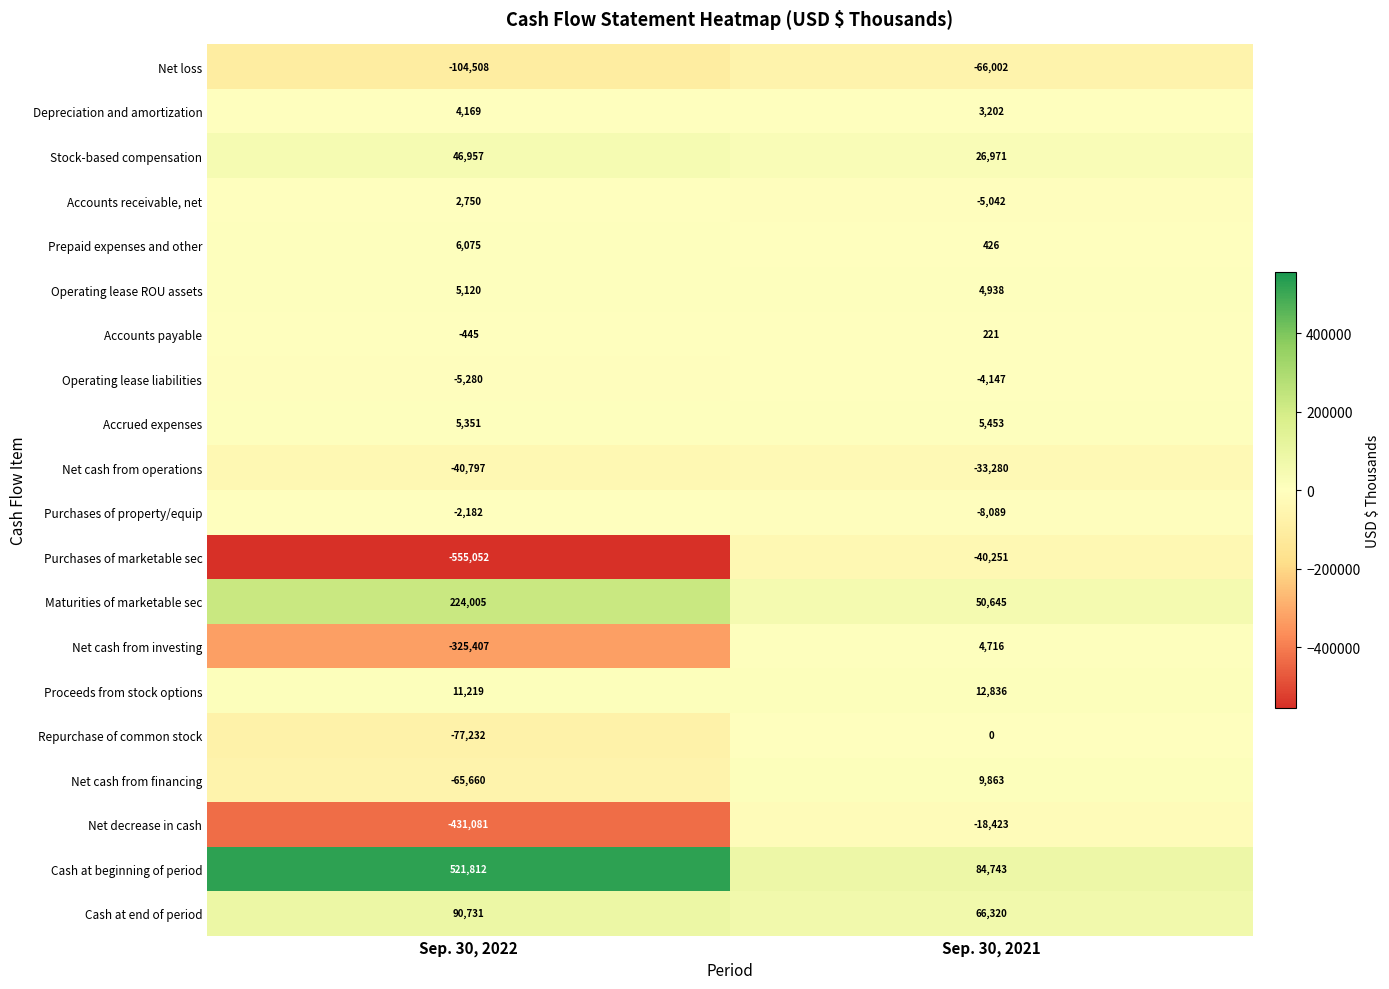

What is the difference between the highest and lowest values at Sep. 30, 2021?

150745